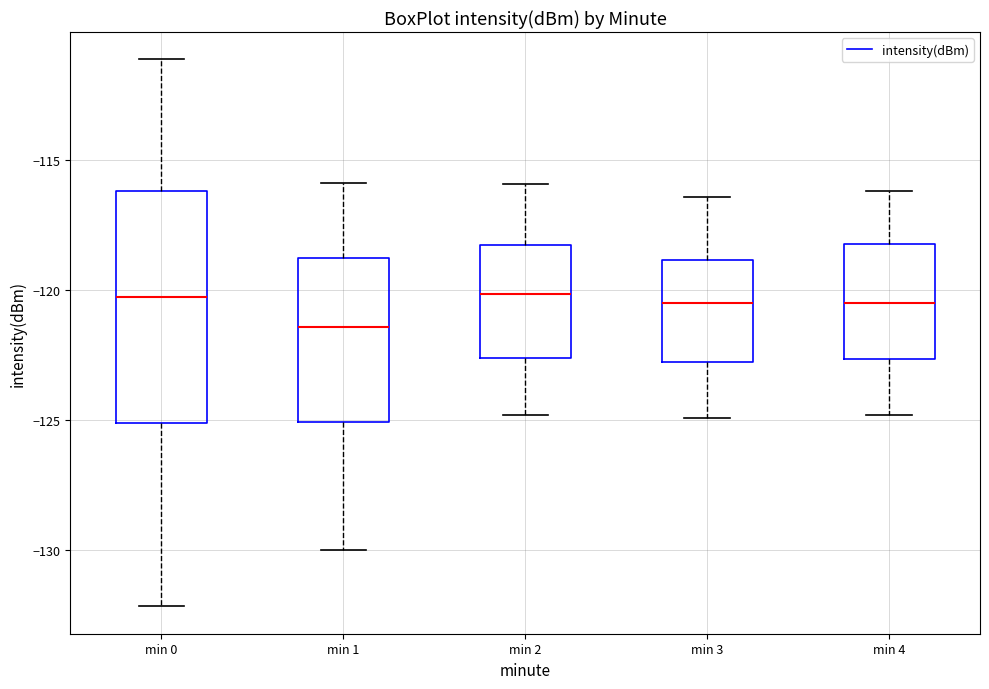

Where does the upper whisker of the box for min 3 end on the y-axis? The values are not printed on the chart, so give them approximately, as read against the axis.

-116.5